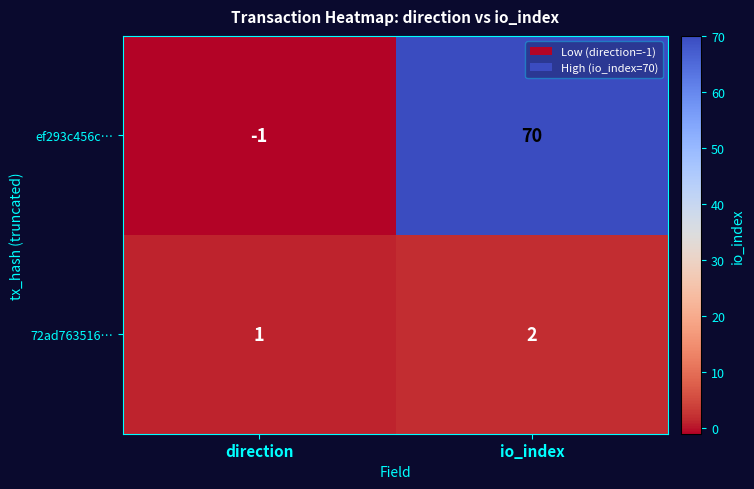

What is the sum of the 72ad763516… values at direction and io_index?

3